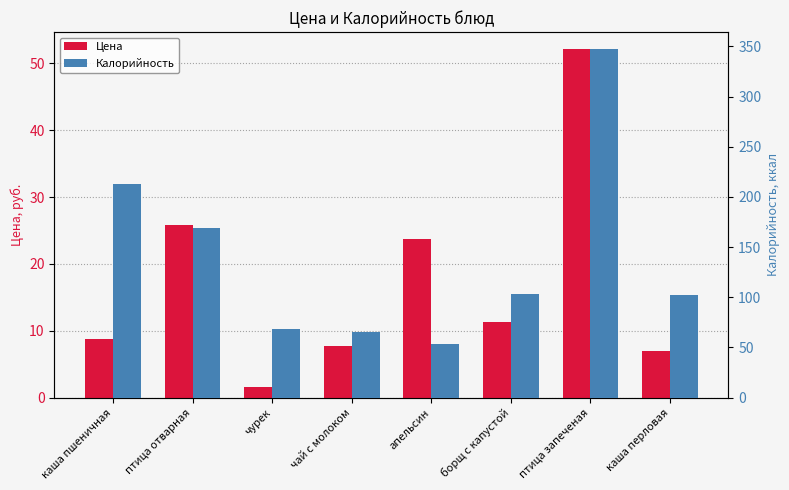

What is the difference between the highest and lowest values at апельсин?

29.2